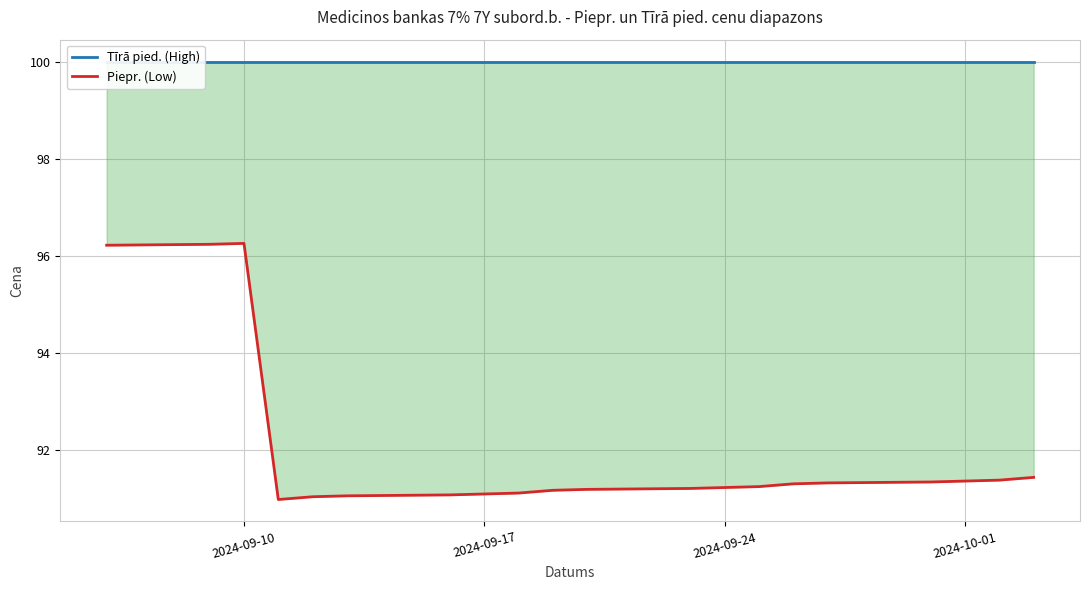

What are all the series names shown in the legend?

Tīrā pied. (High), Piepr. (Low)